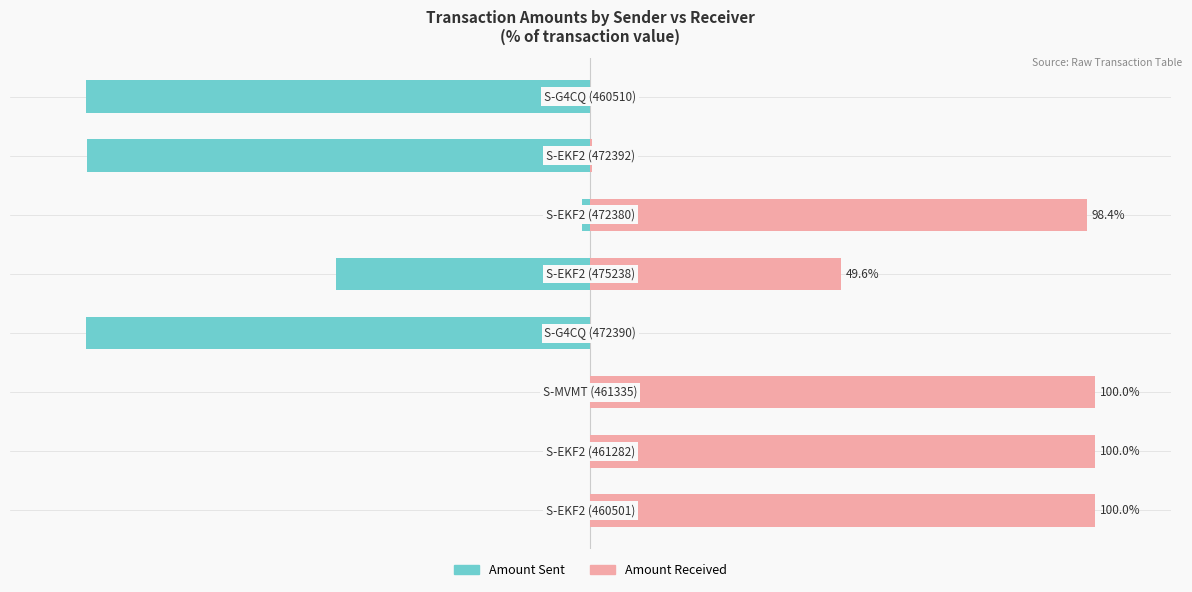

Reading left to right, transcribe all the data shown in this chart.

Amount Sent: 0.0	0.0	0.0	-100.0	-50.4	-1.6	-99.7	-100.0
Amount Received: 100.0	100.0	100.0	0.0	49.6	98.4	0.3	0.0